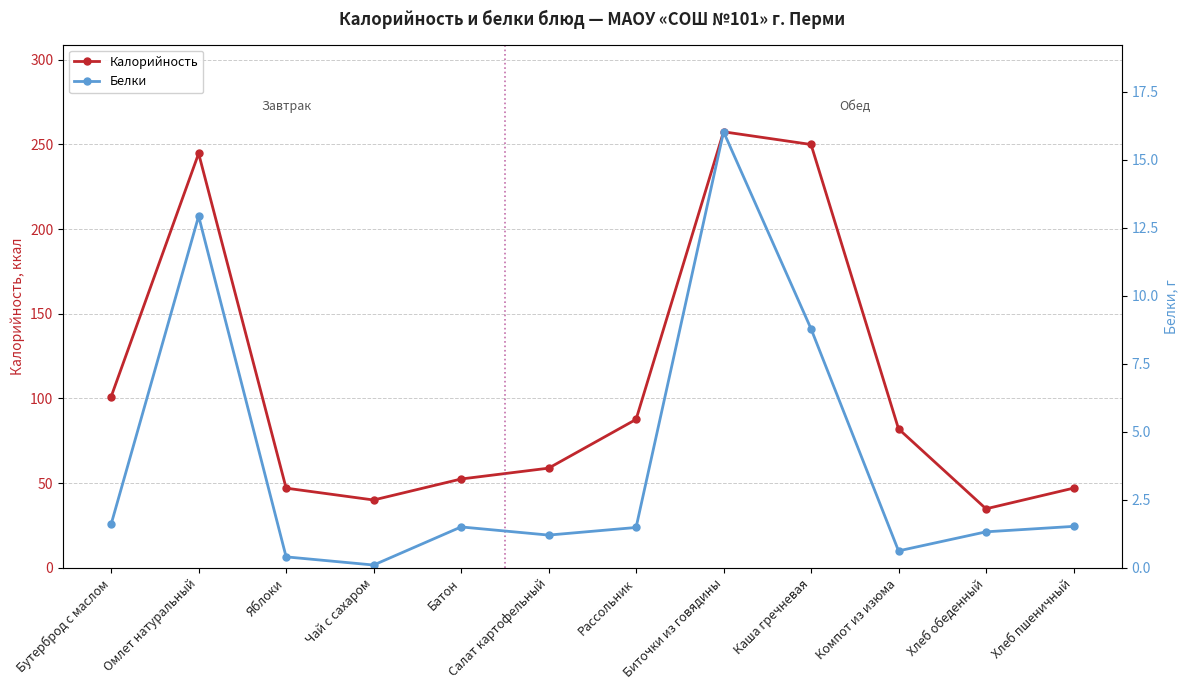

What is the value of the Белки point at the 11th from the left?

1.3